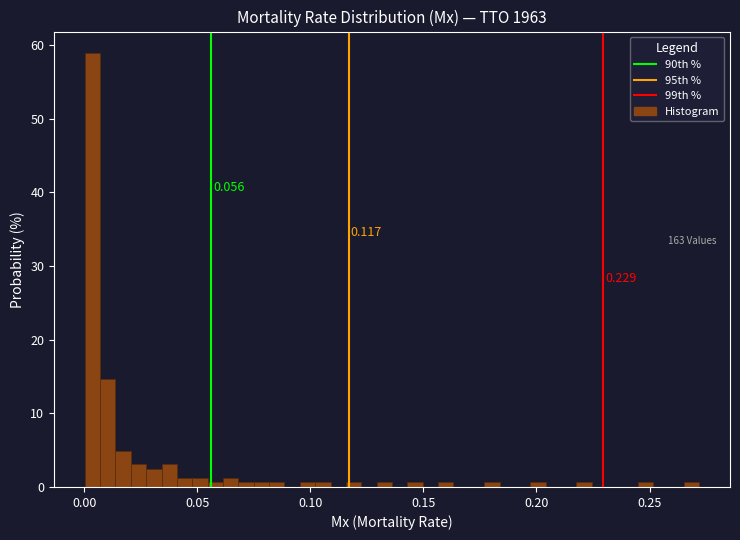

Read against the x-axis, roughly where is the centre of the tallest bar?

0.005